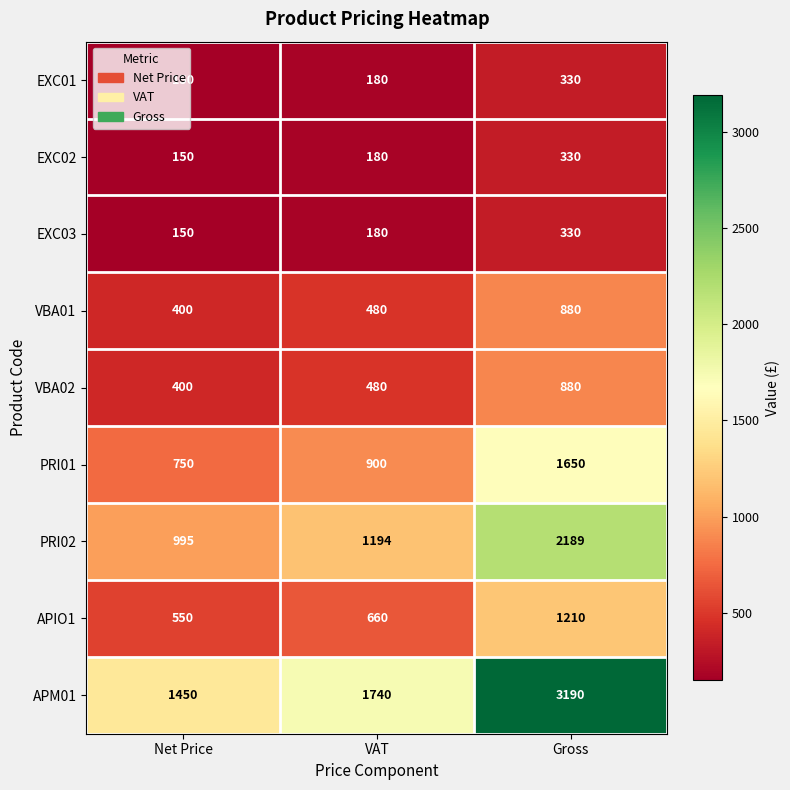

Which series has the widest spread of values?

APM01